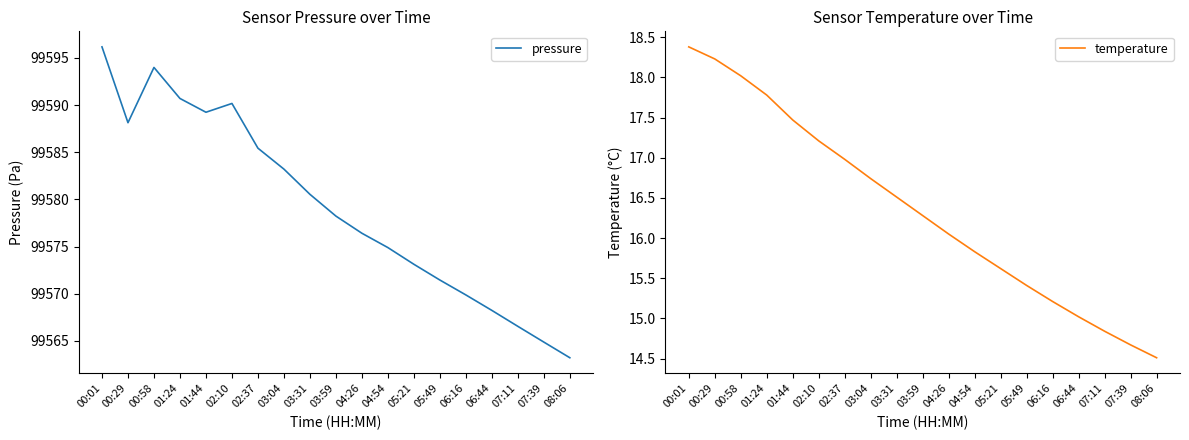

What is the label of the 16th point from the left?

06:44